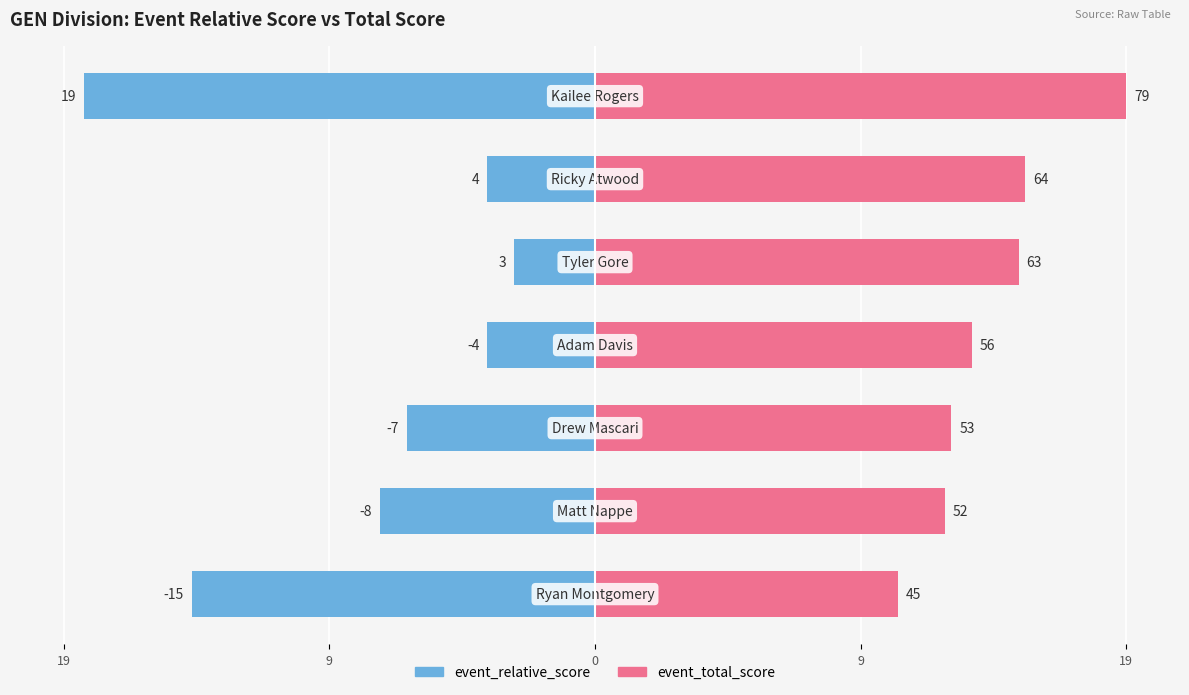

Rank the series by their average value, from lowest to highest.

event_relative_score, event_total_score